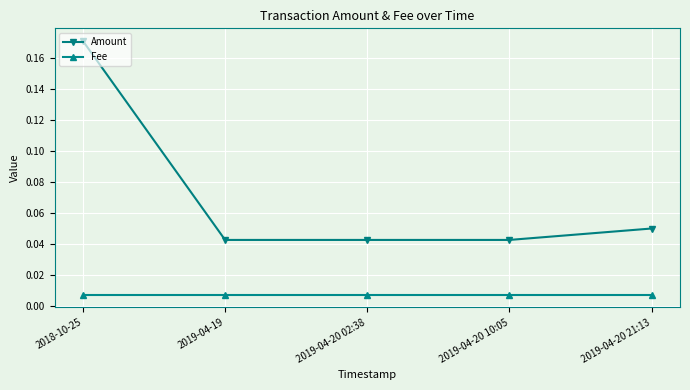

What position from the left is 2019-04-20 10:05?

4